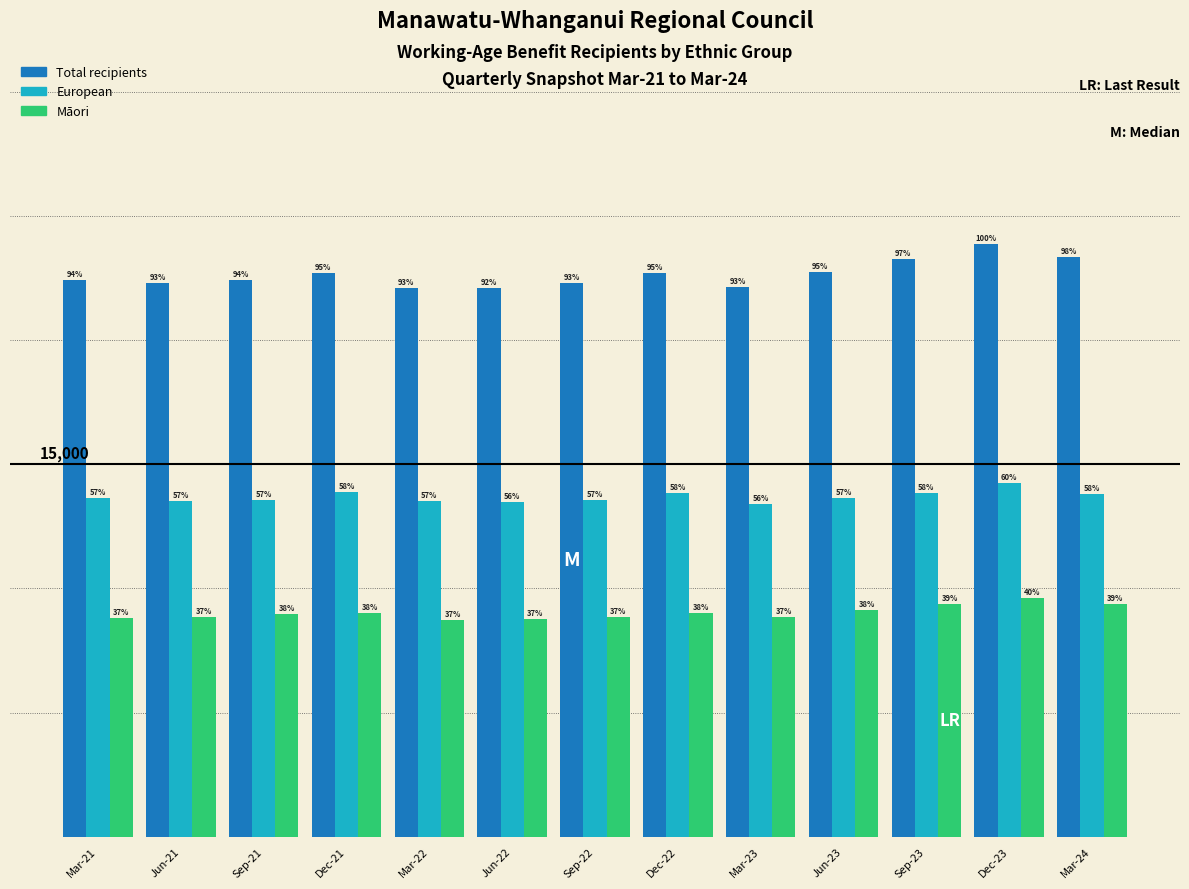

Are the bars horizontal?

No